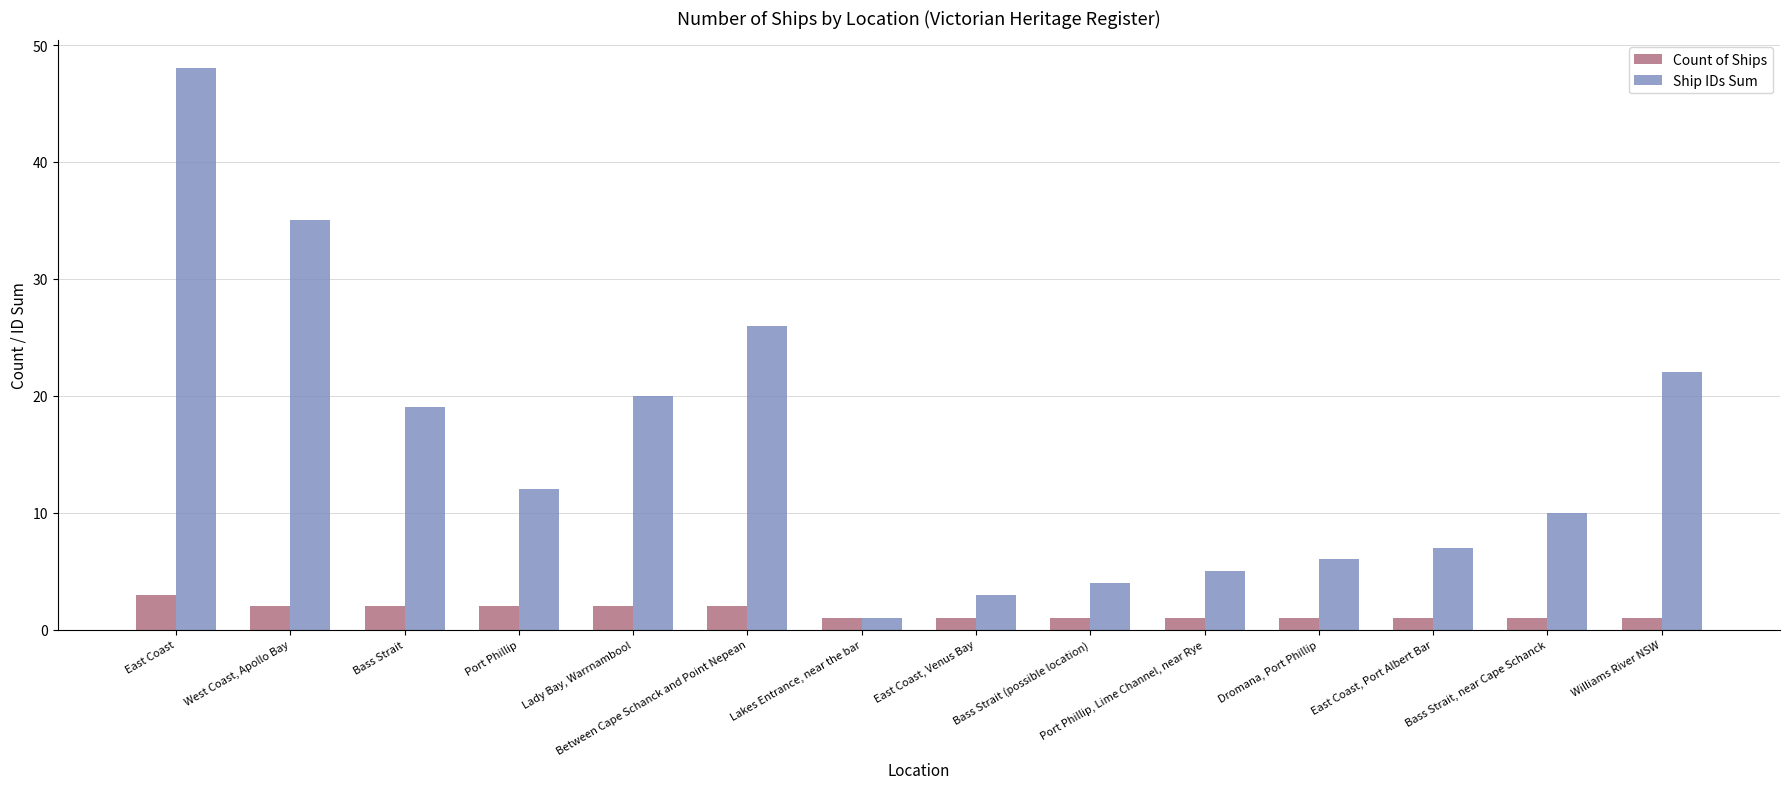

Read the Count of Ships value at Port Phillip, Lime Channel, near Rye.

1